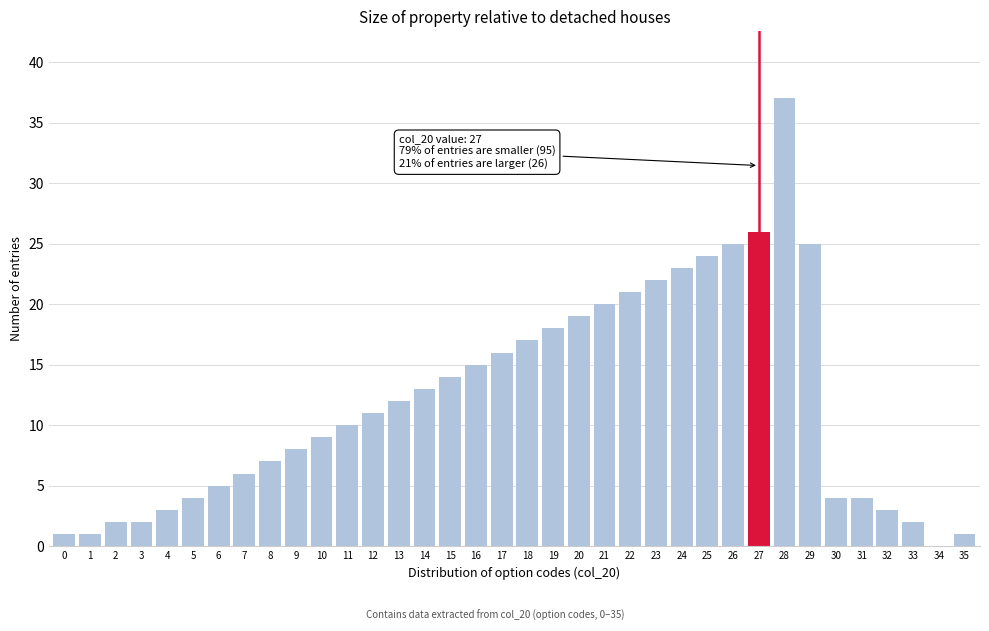

What is the sum of all values?

430